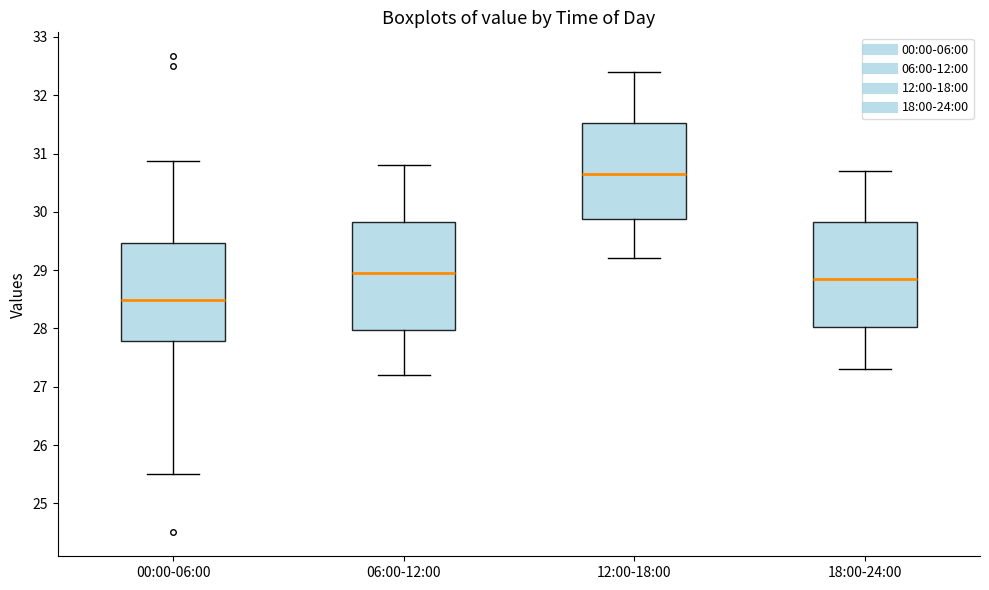

Where does the upper whisker of the box for 18:00-24:00 end on the y-axis? The values are not printed on the chart, so give them approximately, as read against the axis.

30.7